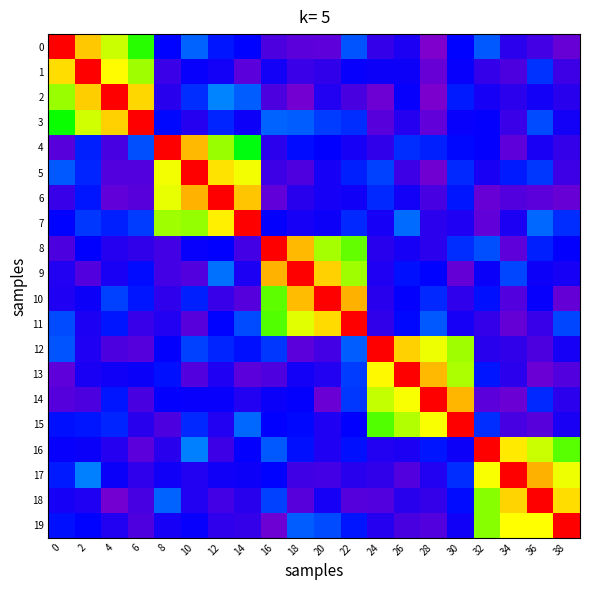

How many series are shown in this chart?

20